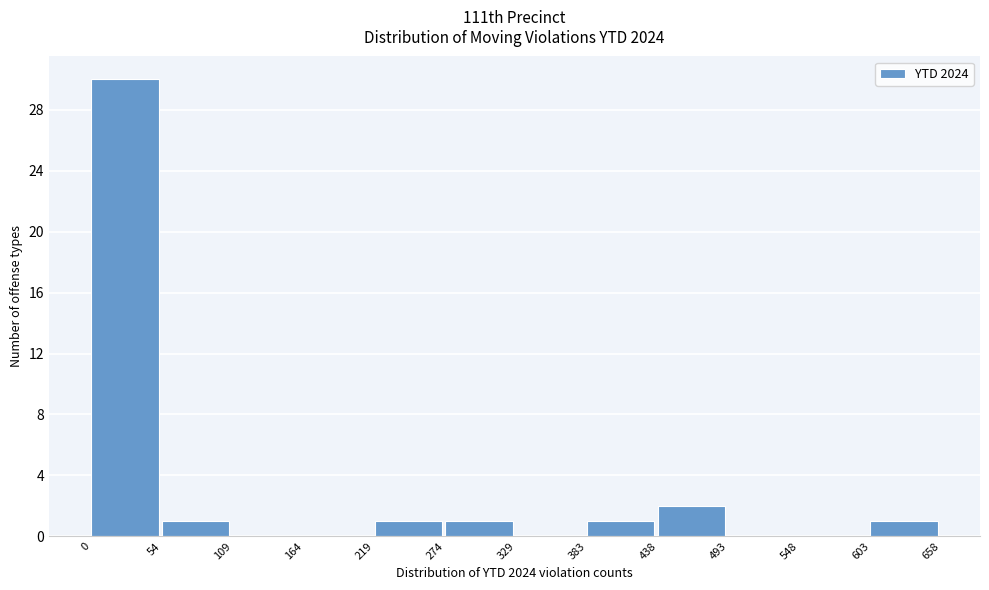

Reading left to right, list every bar in this chart as the range it spans on the x-axis followed by its height. The values are not printed on the chart, so give them approximately, as read against the axis.

0 to 54: 30
54 to 109: 1
109 to 164: 0
164 to 219: 0
219 to 274: 1
274 to 329: 1
329 to 383: 0
383 to 438: 1
438 to 493: 2
493 to 548: 0
548 to 603: 0
603 to 658: 1